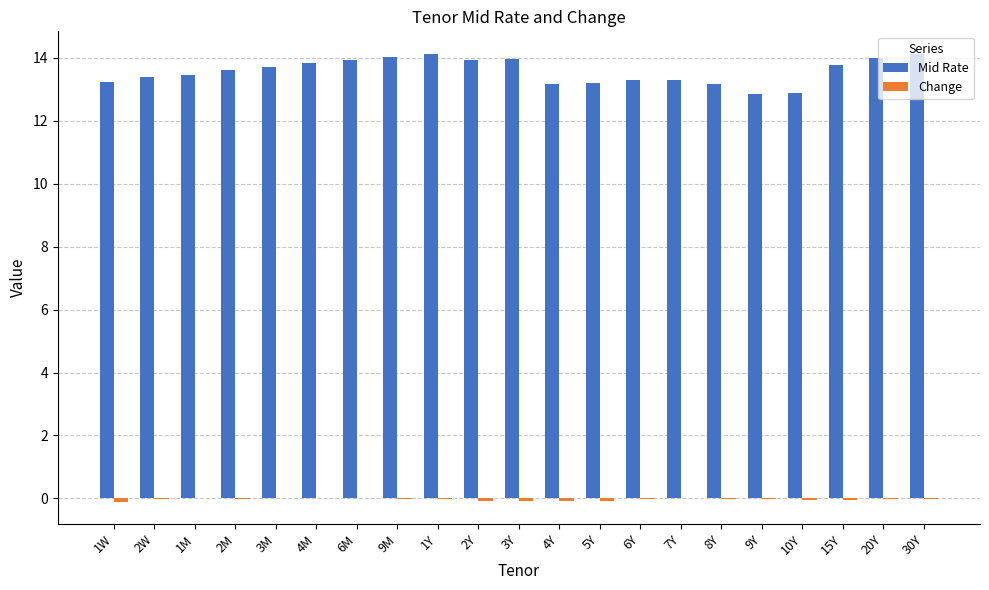

Does the chart contain stacked bars?

No